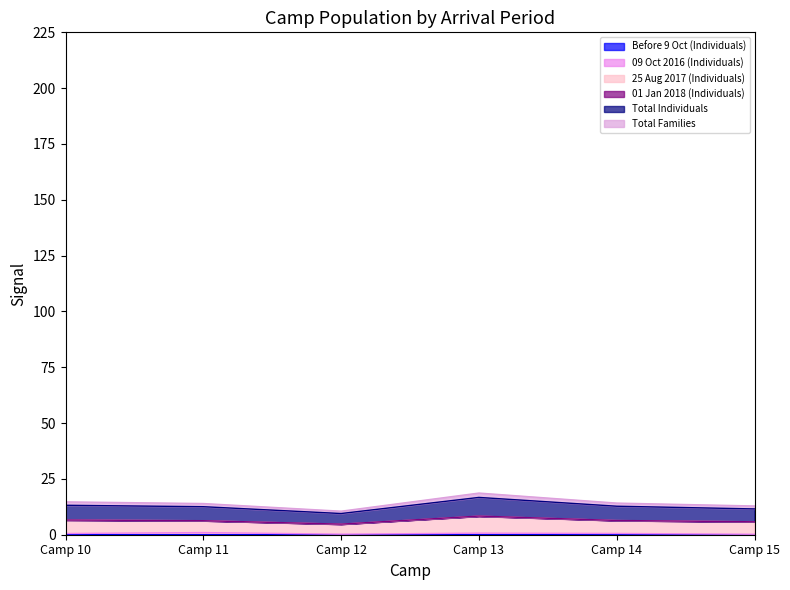

How many interior local peaks does the Total Families series have?

1